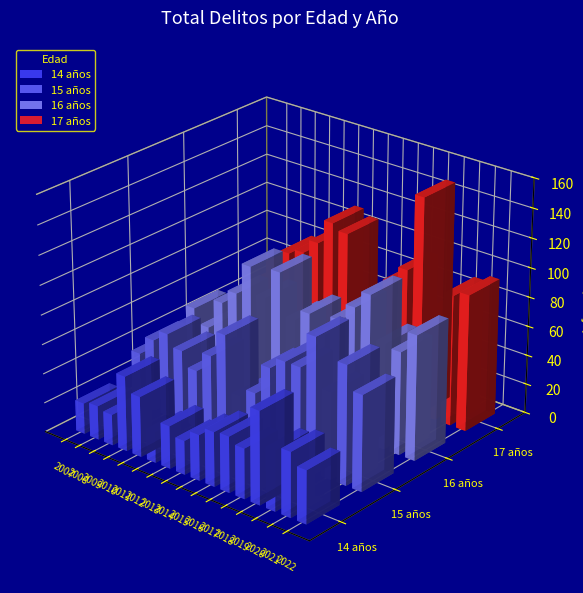

Reading left to right, extract all data points from this chart.

14 años: 2007=21	2008=23	2009=21	2010=51	2011=41	2012=21	2013=29	2014=23	2015=31	2016=37	2017=38	2018=34	2019=63	2020=41	2021=44	2022=36
15 años: 2007=36	2008=49	2009=57	2010=49	2011=39	2012=53	2013=71	2014=33	2015=39	2016=60	2017=68	2018=68	2019=92	2020=59	2021=81	2022=65
16 años: 2007=49	2008=39	2009=60	2010=70	2011=92	2012=74	2013=95	2014=66	2015=74	2016=63	2017=77	2018=89	2019=101	2020=72	2021=70	2022=85
17 años: 2007=25	2008=53	2009=69	2010=80	2011=84	2012=94	2013=111	2014=107	2015=59	2016=65	2017=84	2018=96	2019=148	2020=75	2021=89	2022=93